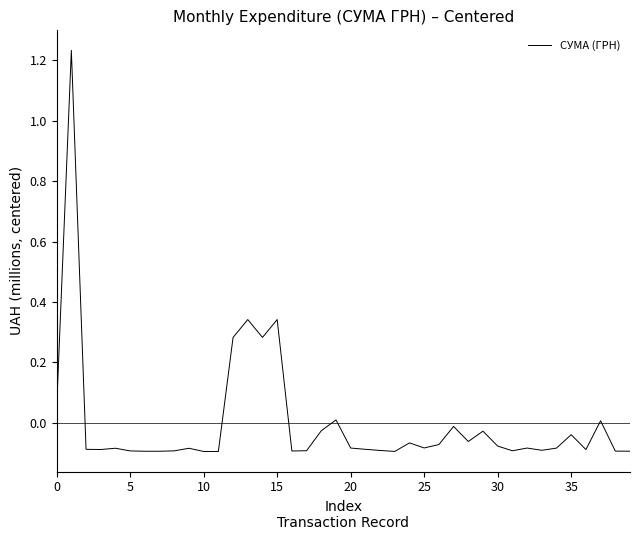

What is the difference between the maximum and minimum values?

1.3